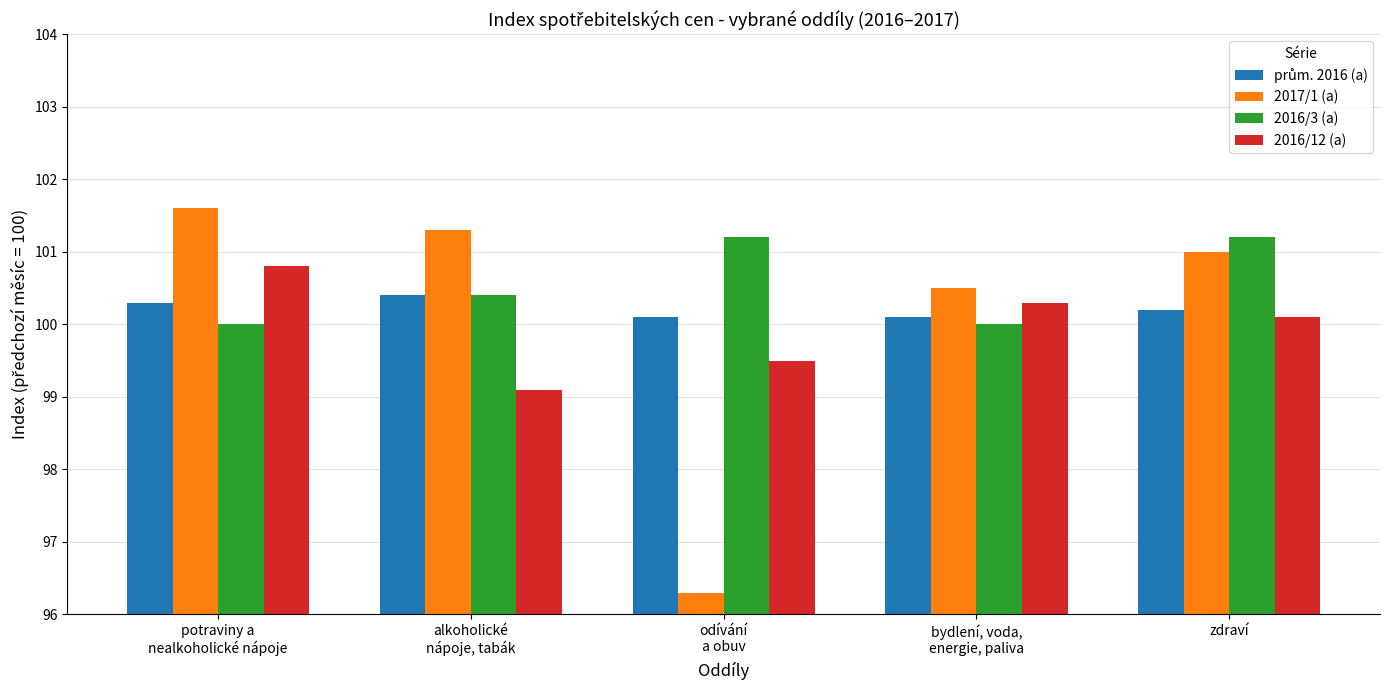

Which series has the largest total across all categories?

2016/3 (a)